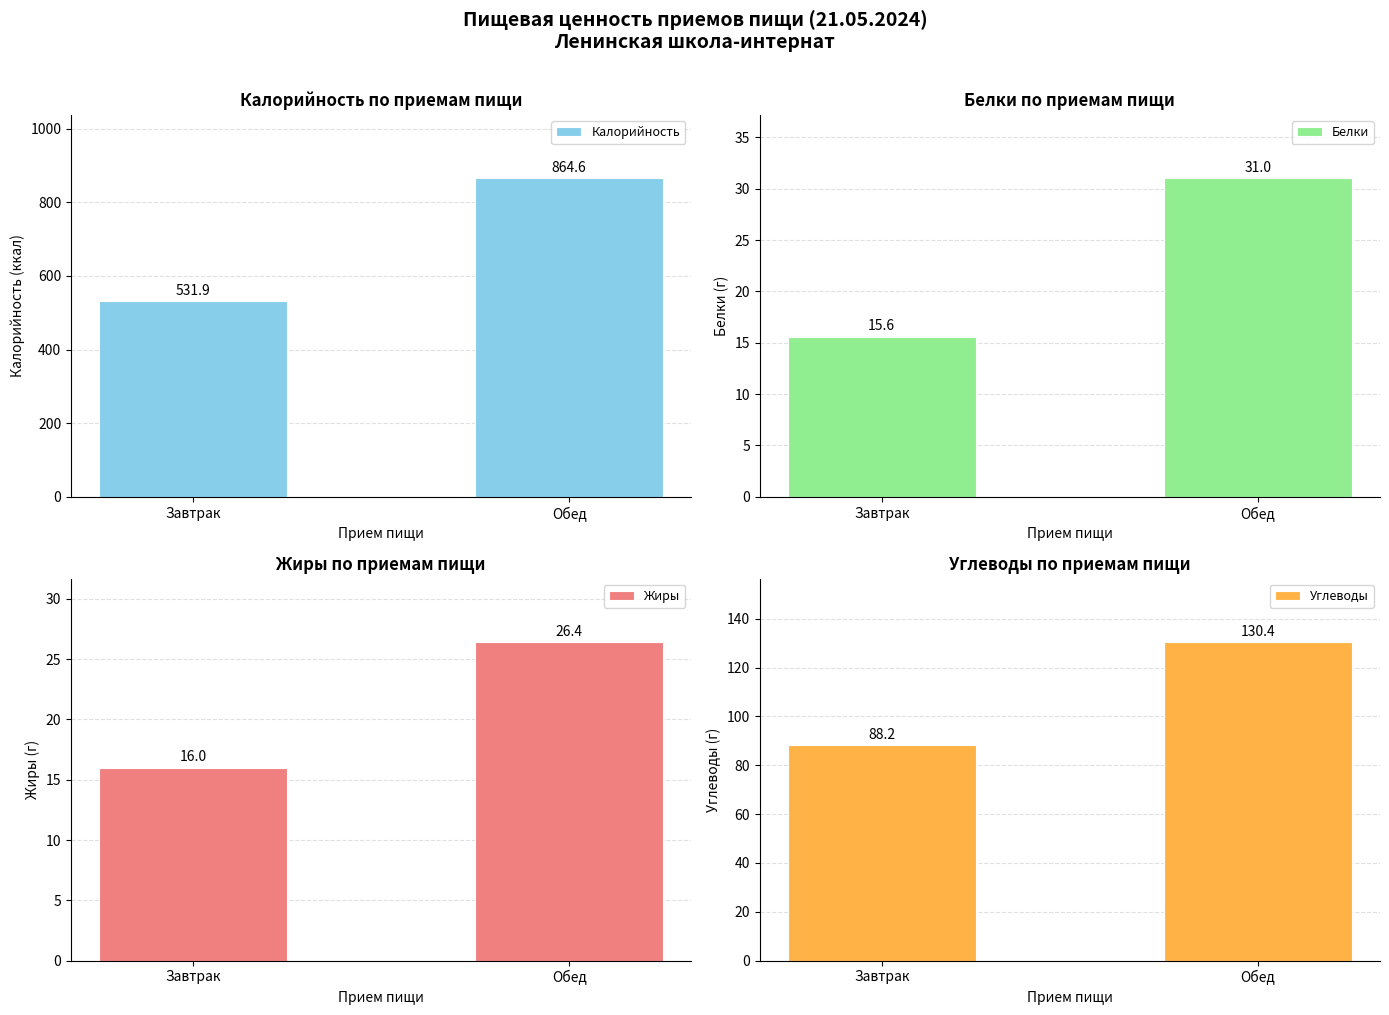

How many data points in Углеводы are above 130?

1